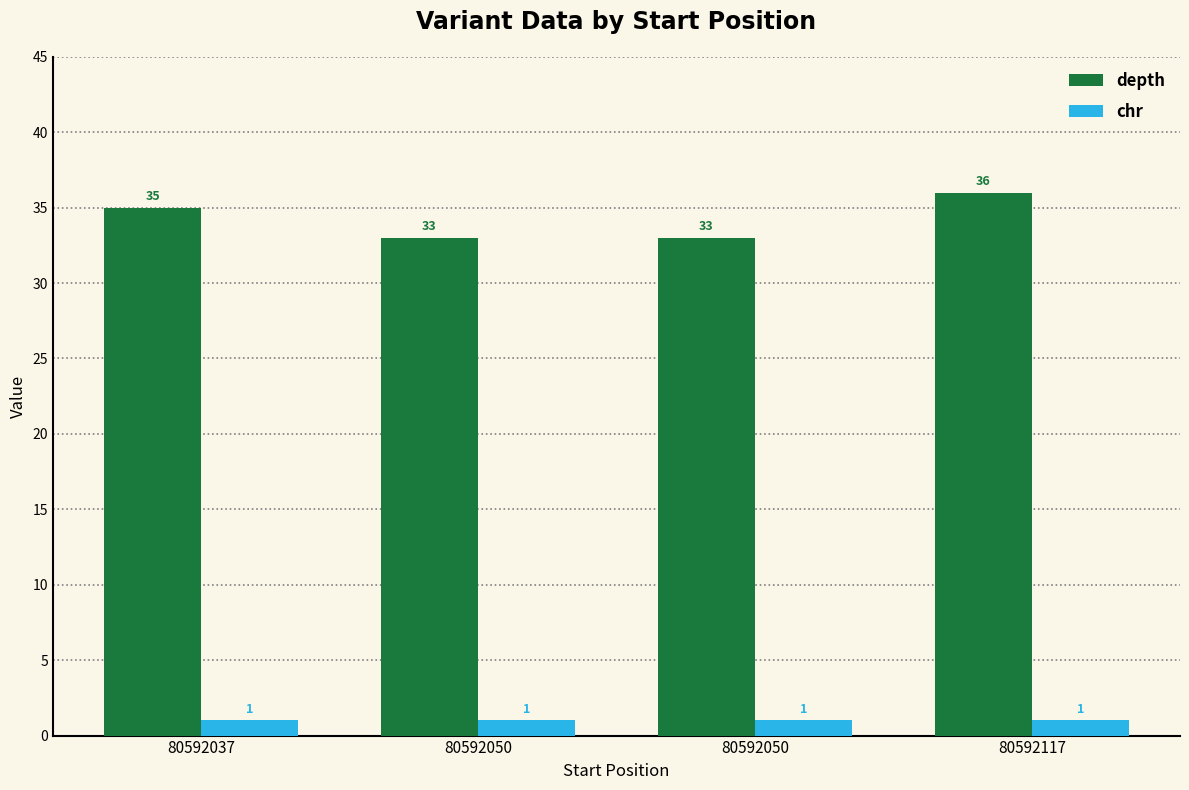

Between 80592050 and 80592050, which series saw the biggest shift?

depth